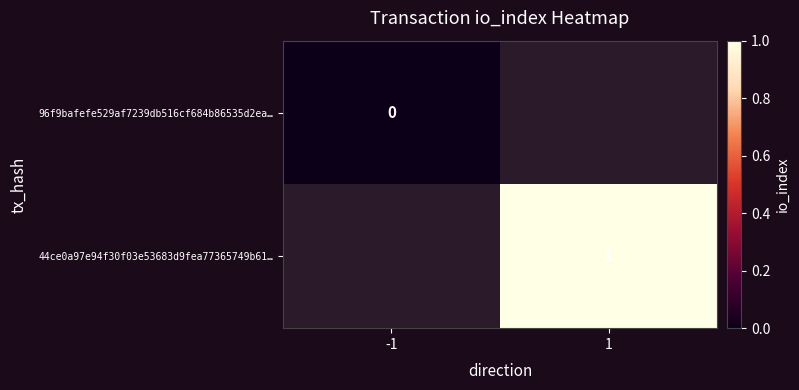

Is the value of 44ce0a97e94f30f03e53683d9fea77365749b61… at 1 greater than the value of 96f9bafefe529af7239db516cf684b86535d2ea… at -1?

Yes